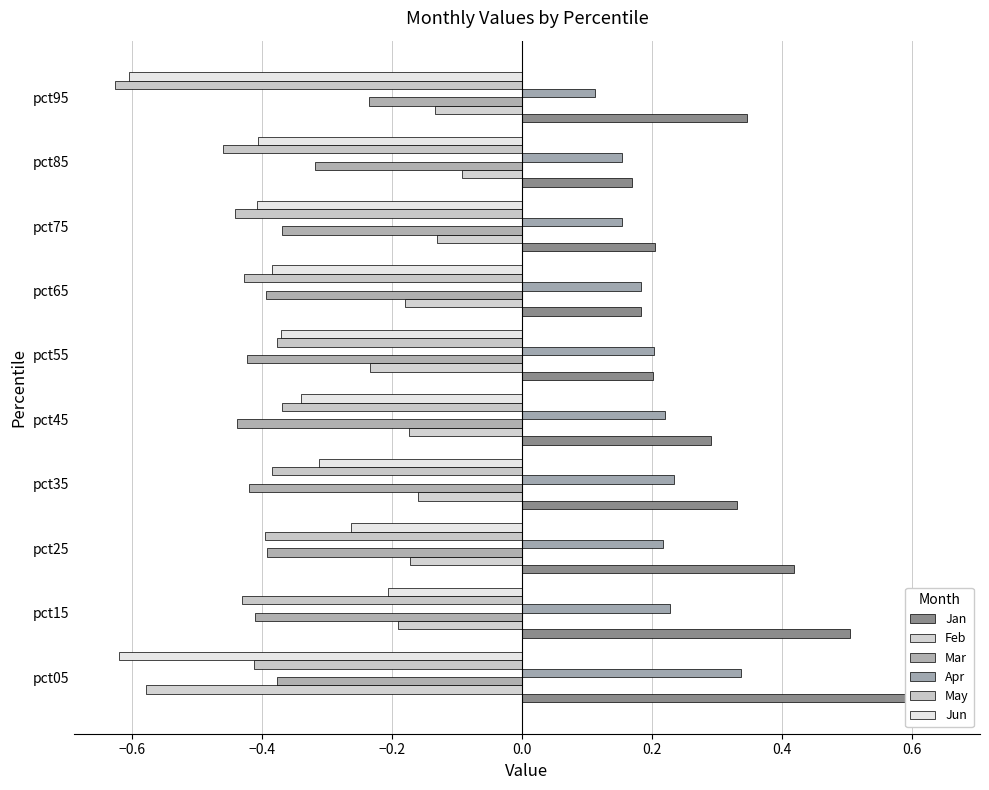

The Jun series shows -0.6 at pct95. True or false?

True